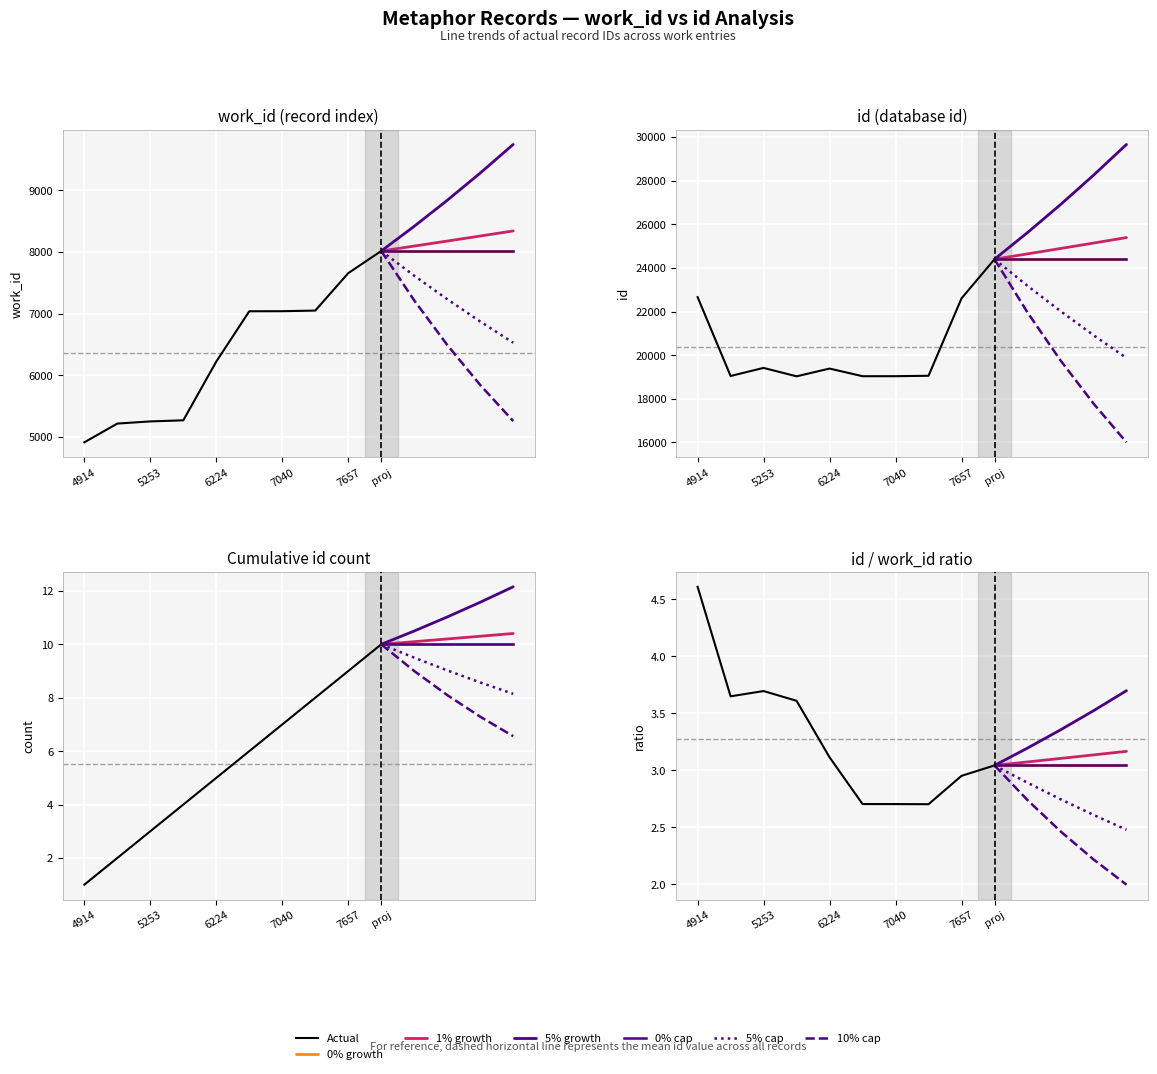

Rank the series by their maximum value, from highest to lowest.

id, work_id